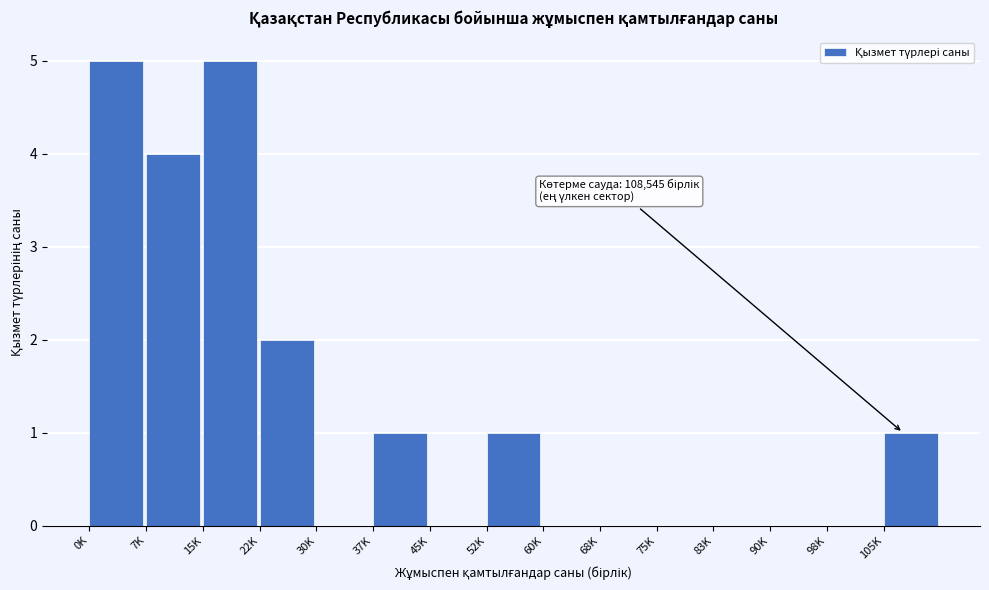

Reading left to right, what are all the values shown in this chart?

0K=5	7K=4	15K=5	22K=2	30K=0	37K=1	45K=0	52K=1	60K=0	68K=0	75K=0	83K=0	90K=0	98K=0	105K=1